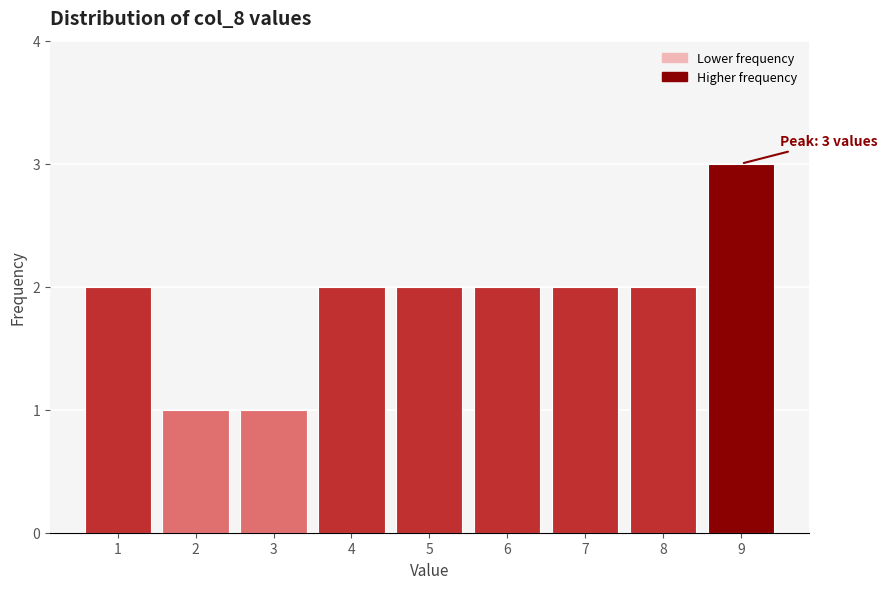

Over which range of the x-axis is the bar tallest?

8.5 to 9.5